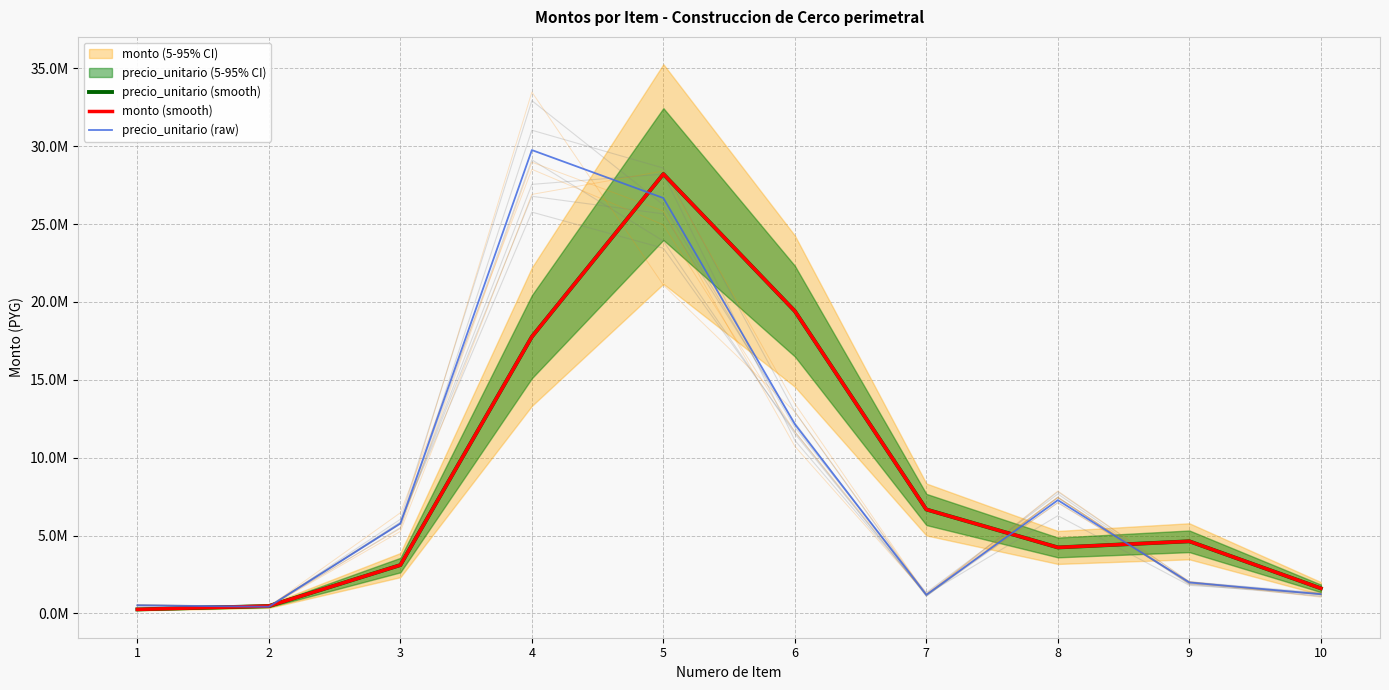

After their last crossing, which series has the higher values: precio_unitario (raw) or monto (smooth)?

monto (smooth)